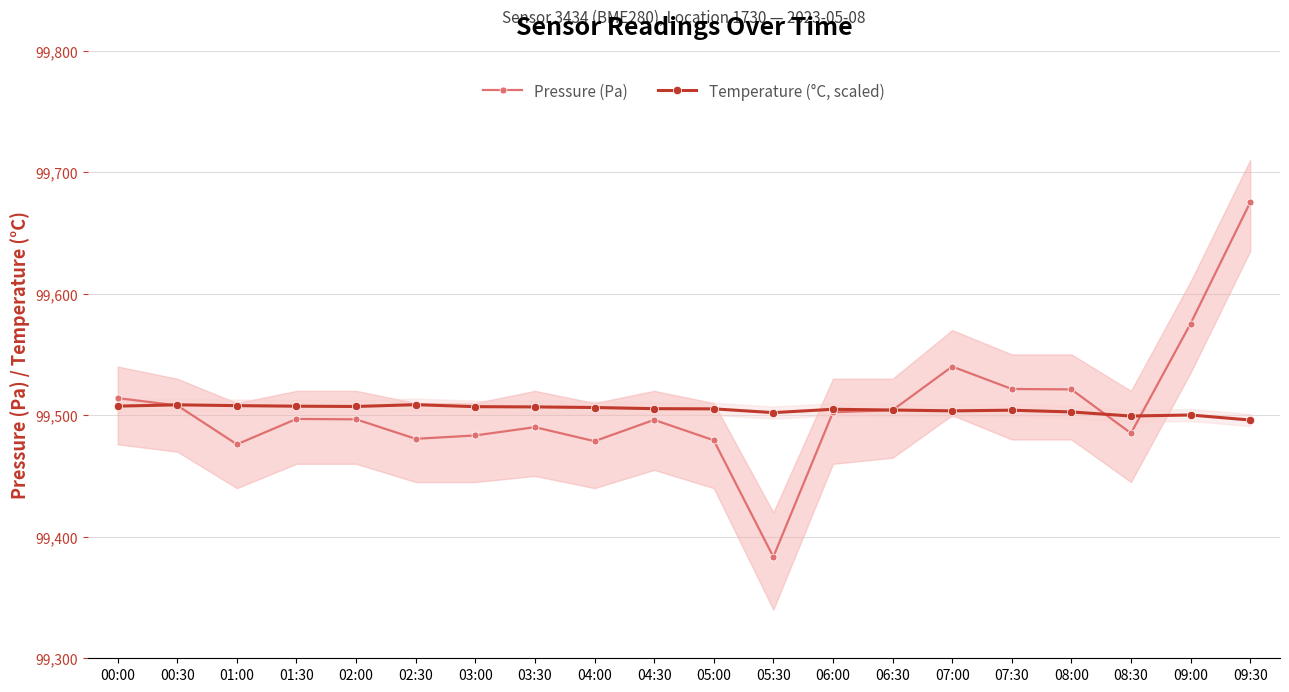

In Temperature (°C, scaled), how many points are lower than both neighbors (excluding endpoints)?

4